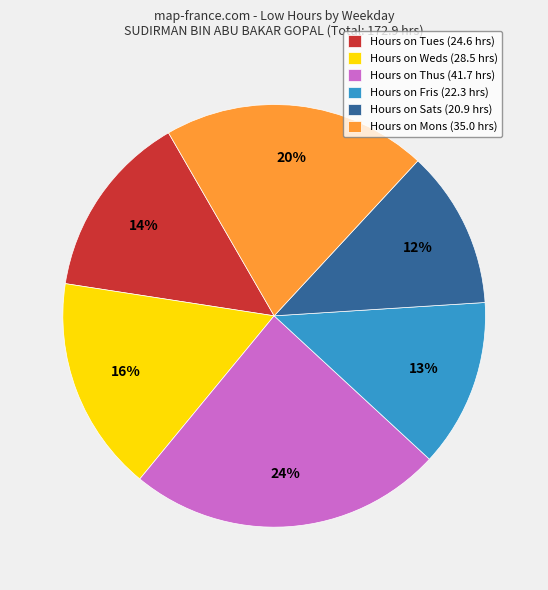

Does Hours on Sats (20.9 hrs) represent more than half of the total?

No